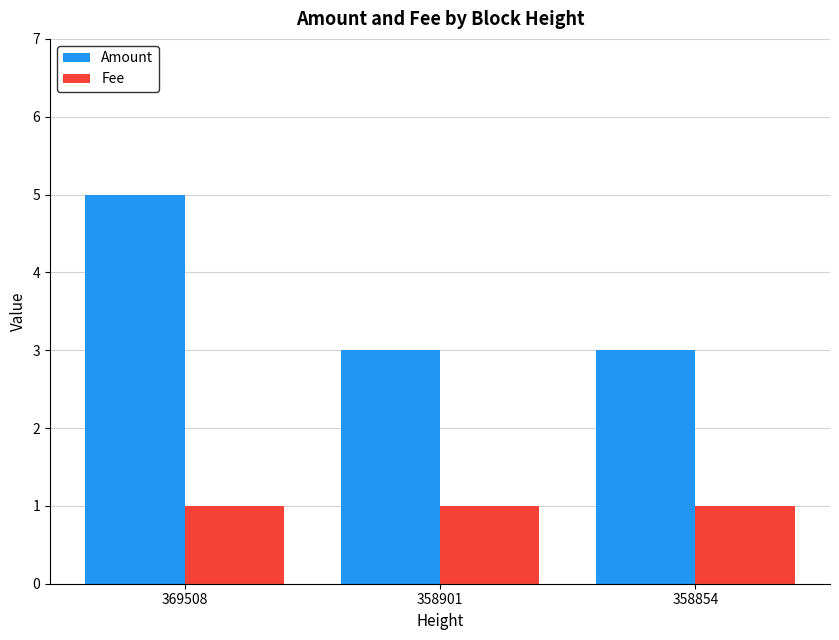

At 369508, list the series in order from smallest to largest.

Fee, Amount